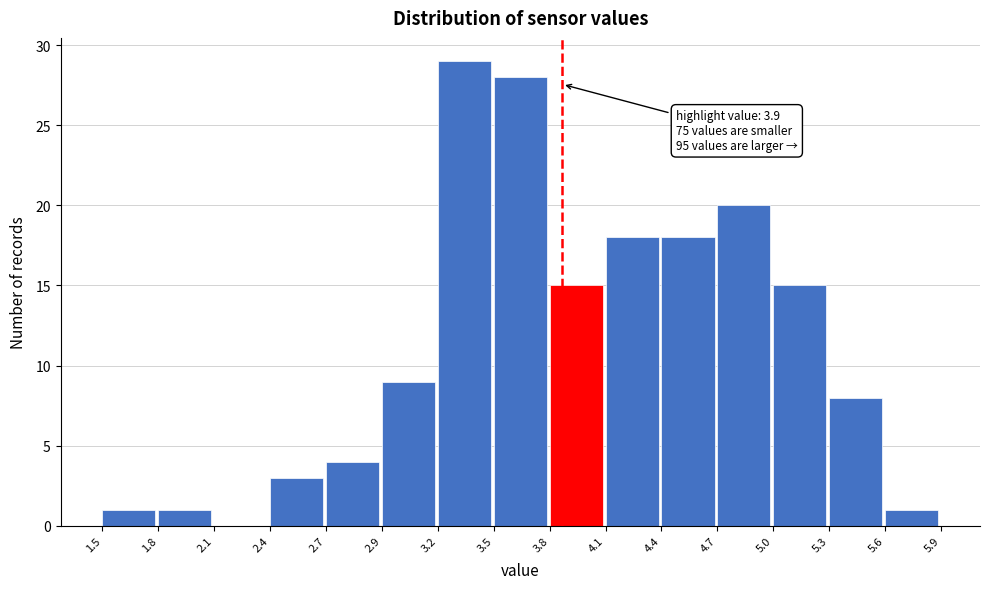

Reading left to right, transcribe all the data shown in this chart.

1.5=1	1.8=1	2.1=0	2.4=3	2.7=4	2.9=9	3.2=29	3.5=28	3.8=15	4.1=18	4.4=18	4.7=20	5.0=15	5.3=8	5.6=1